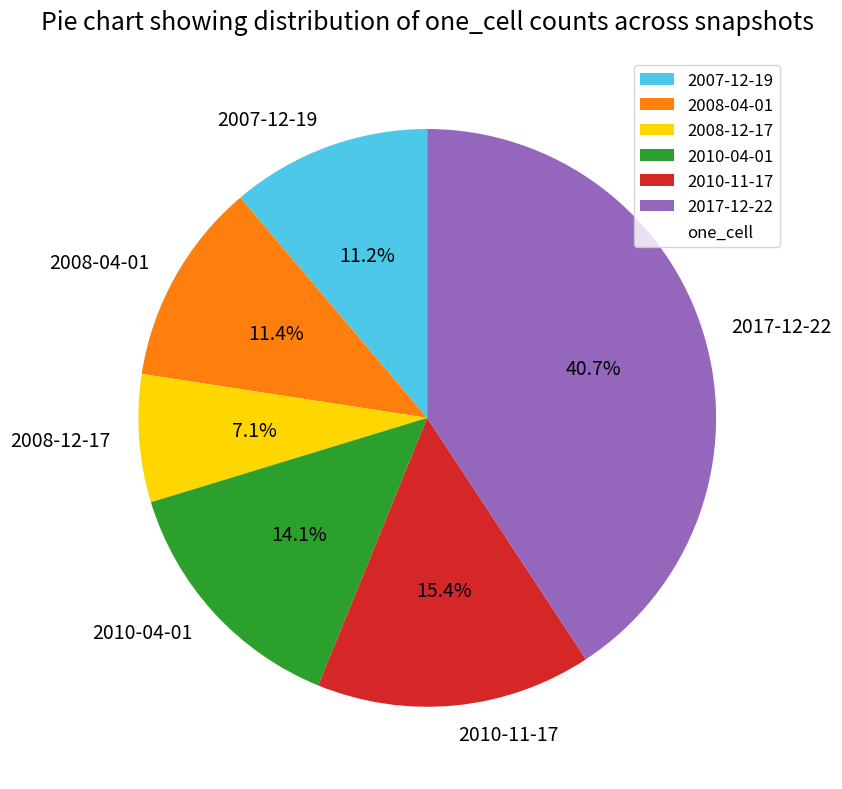

To the nearest percent, what portion does 2008-04-01 represent?

11%